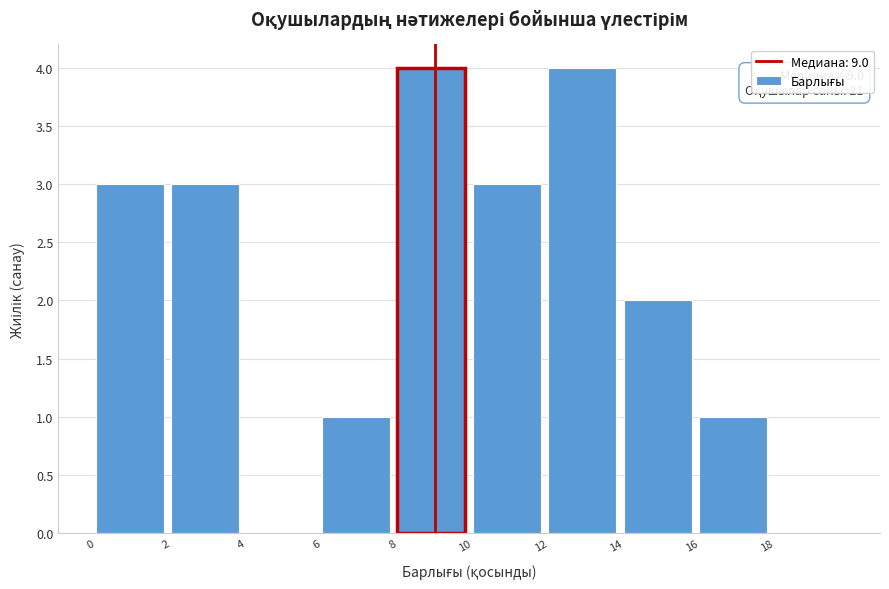

Reading left to right, transcribe all the data shown in this chart.

0=3	2=3	4=0	6=1	8=4	10=3	12=4	14=2	16=1	18=0